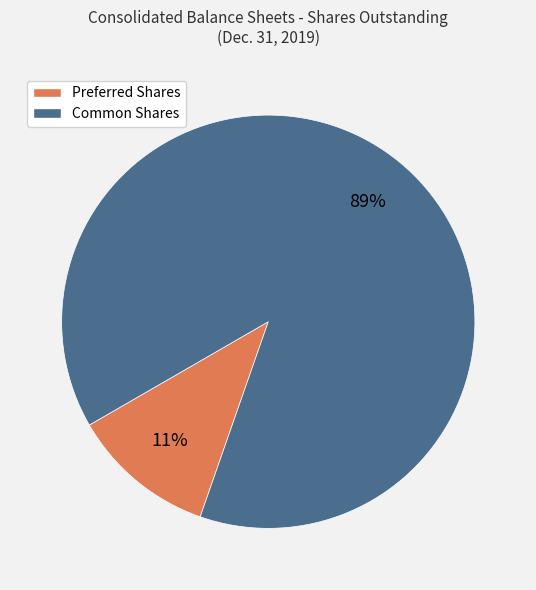

Between Common Shares and Preferred Shares, which is larger?

Common Shares